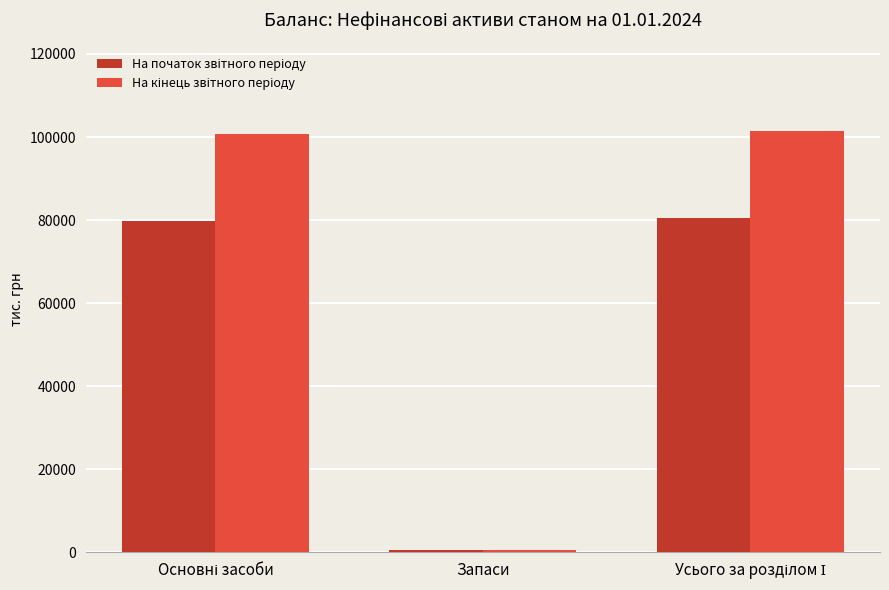

What is the greatest value displayed?

101450